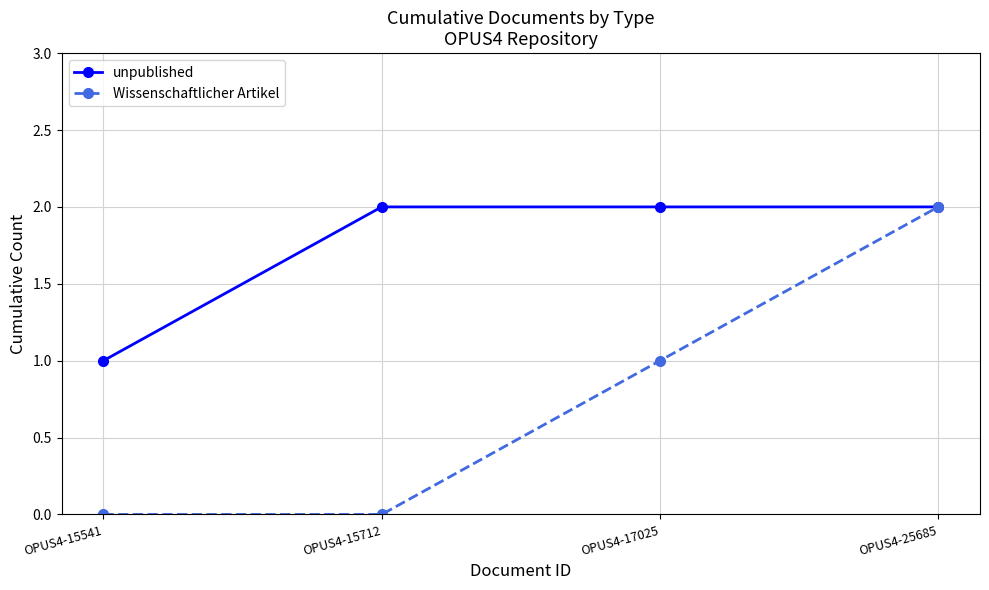

How many lines are shown in the chart?

2